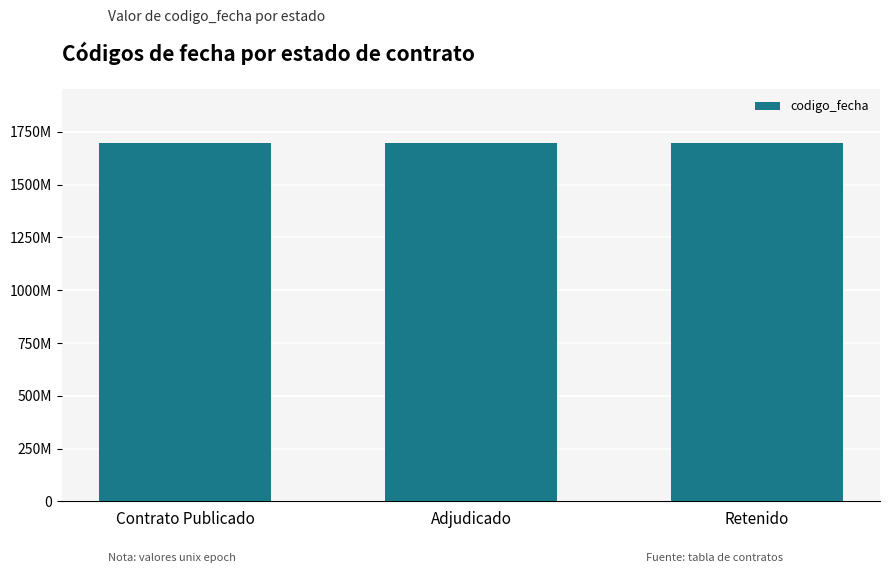

What is the ratio of the value at Retenido to the value at Contrato Publicado?

1.0